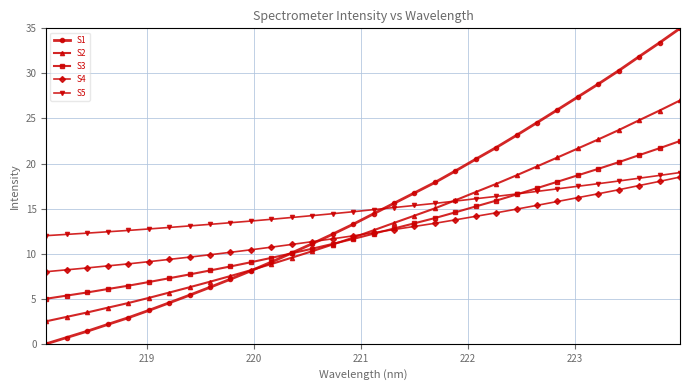

What is the value of the S2 point at the 7th from the left?

5.7